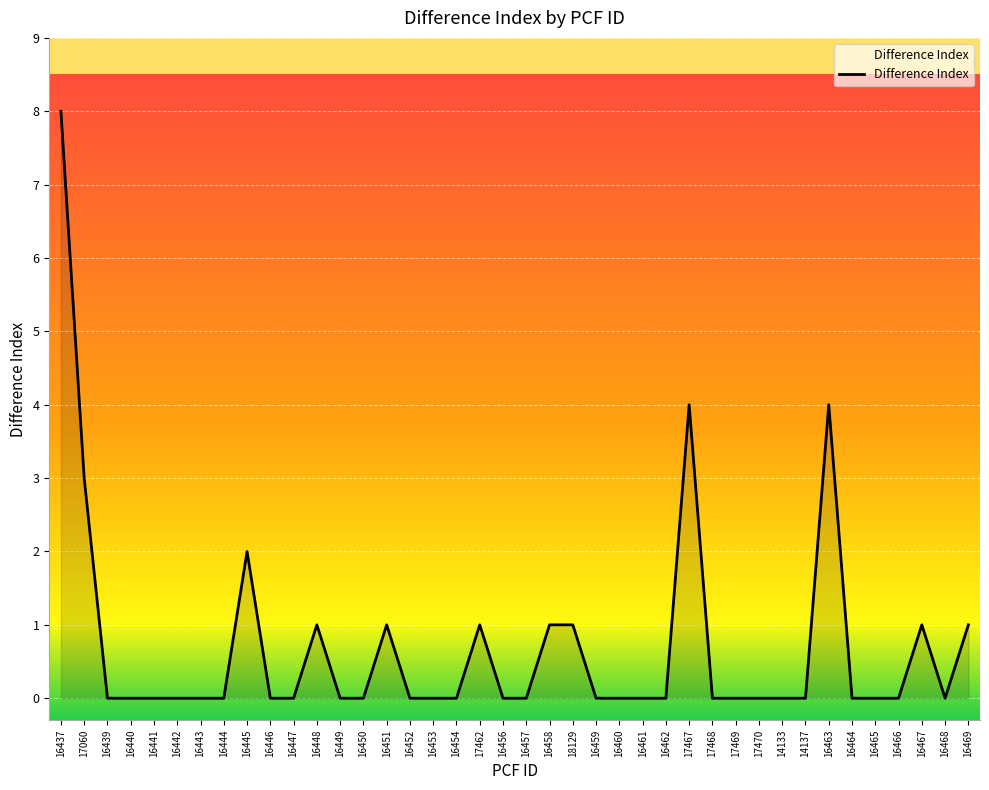

Between 16452 and 16458, which is larger?

16458